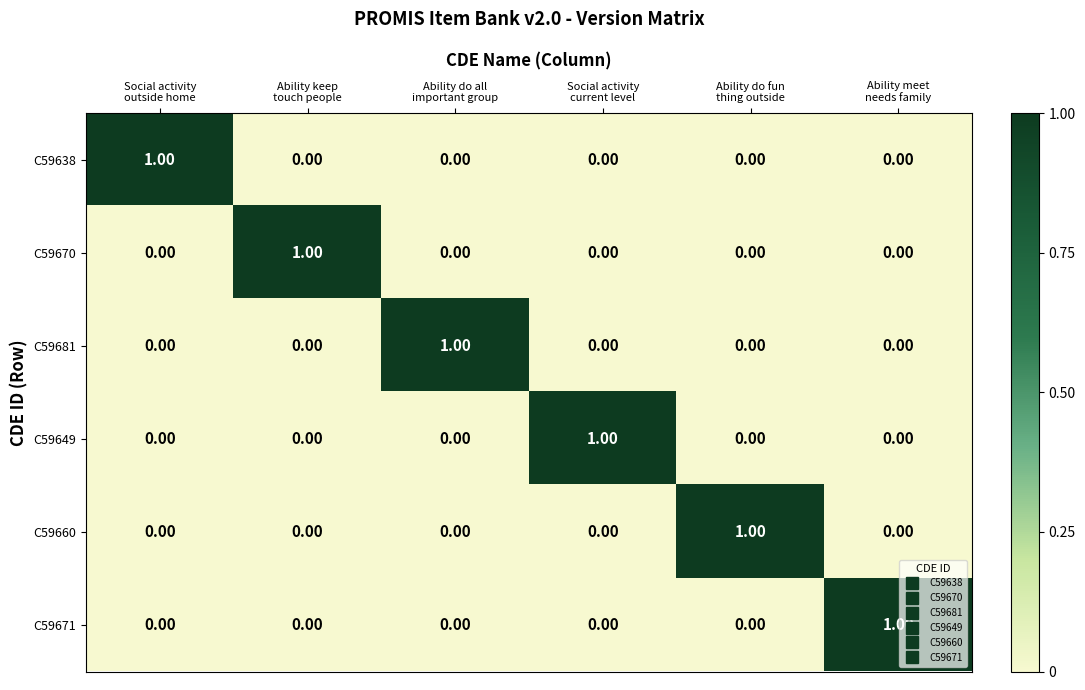

At how many categories does at least one series exceed 0?

6